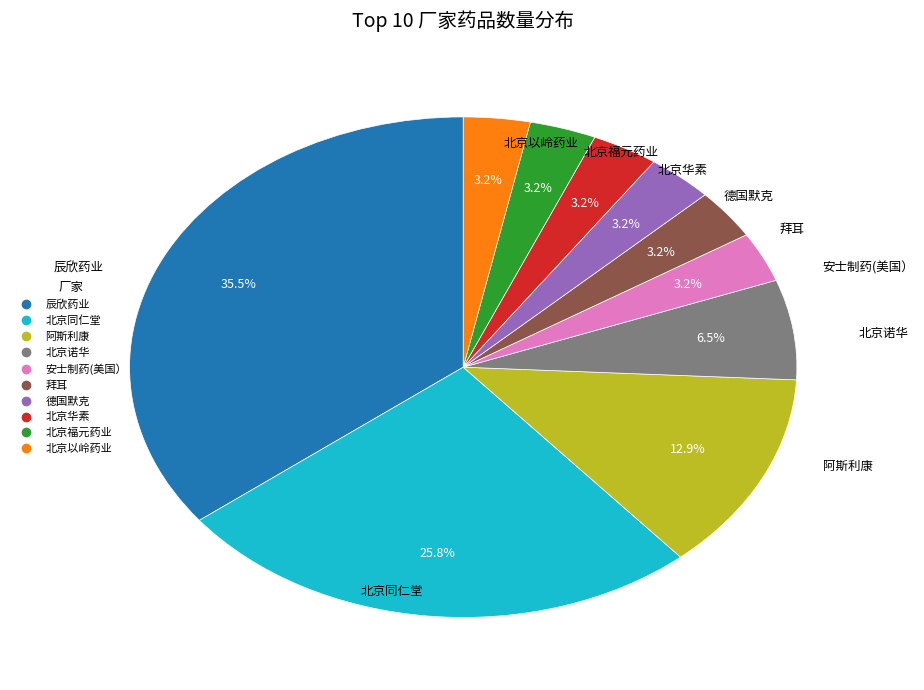

Does any single category account for the majority?

No